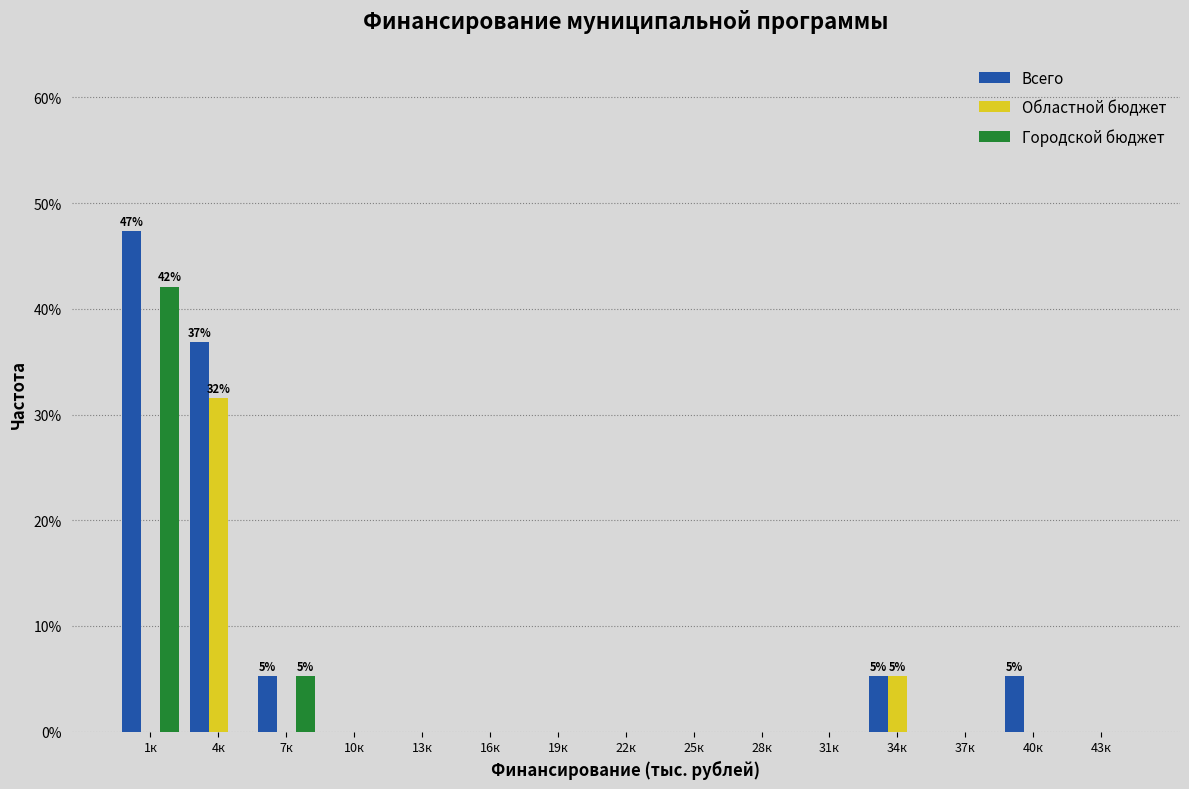

What is the sum of all Всего values?

100.0